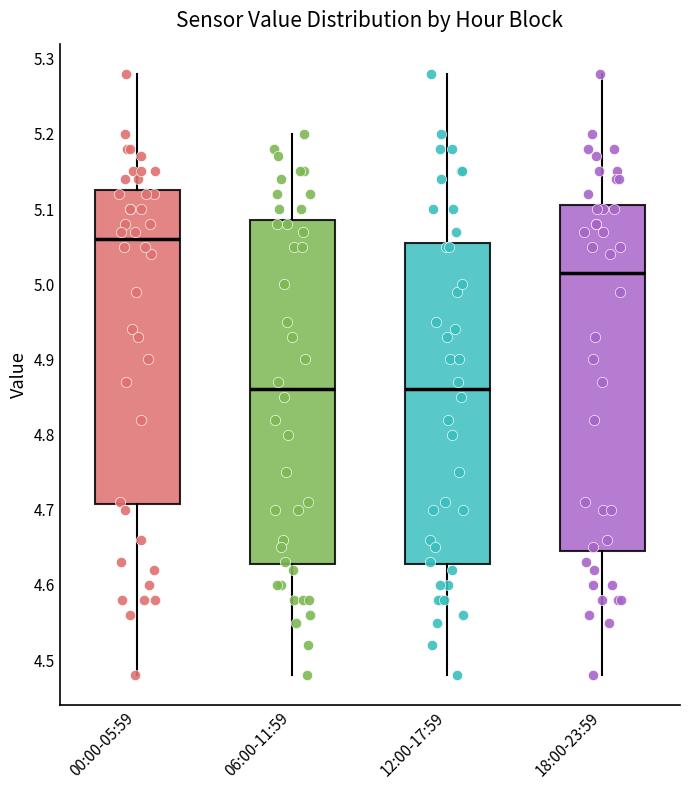

Which box's median line is the highest?

00:00-05:59